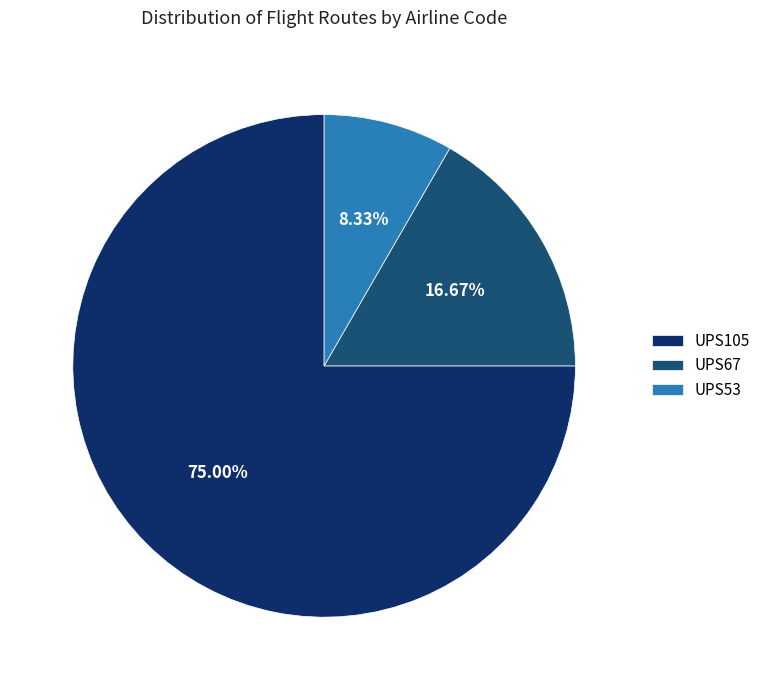

Rank the categories by value from lowest to highest.

UPS53, UPS67, UPS105